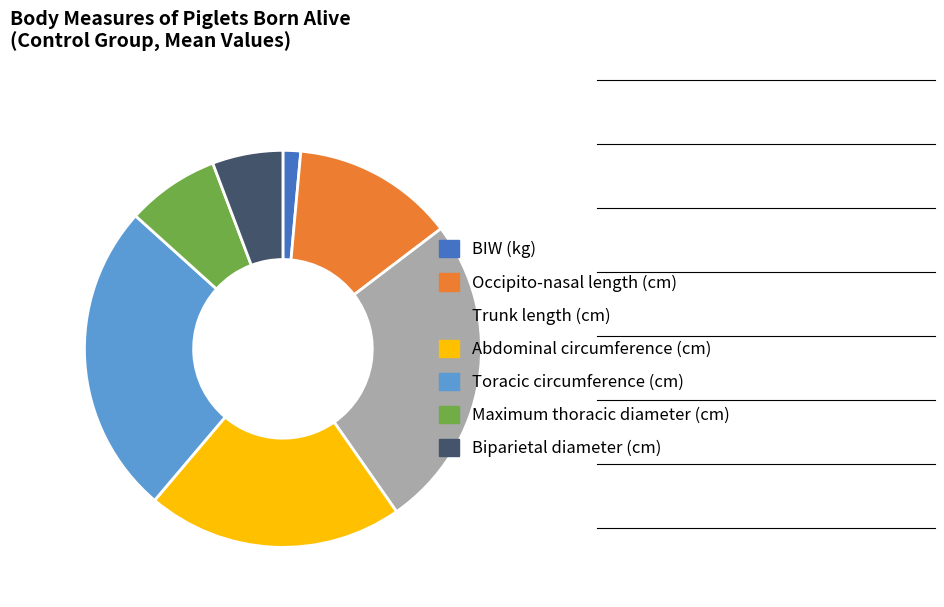

Is it true that Trunk length (cm) is 32% of the pie?

False